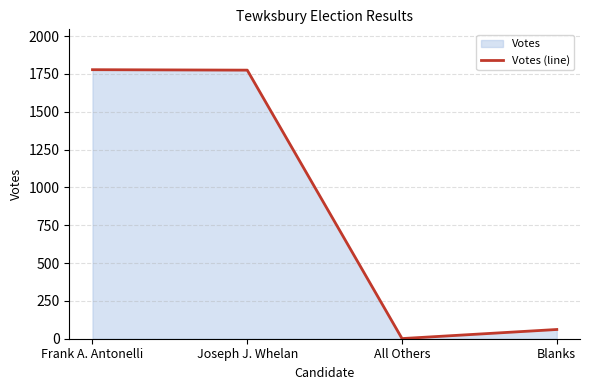

What is the greatest value displayed?

1778